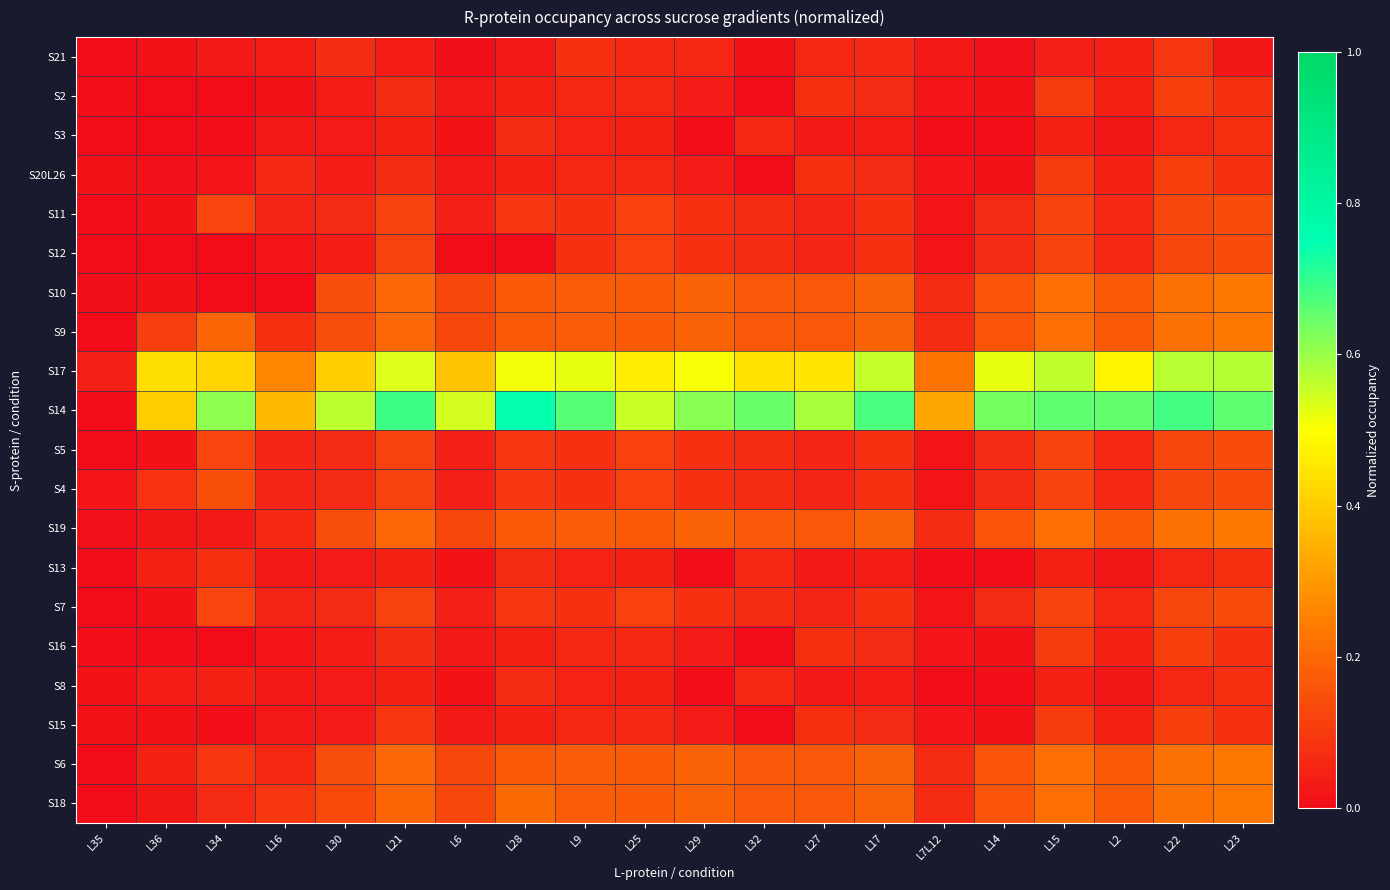

Which series has the largest total across all categories?

S14